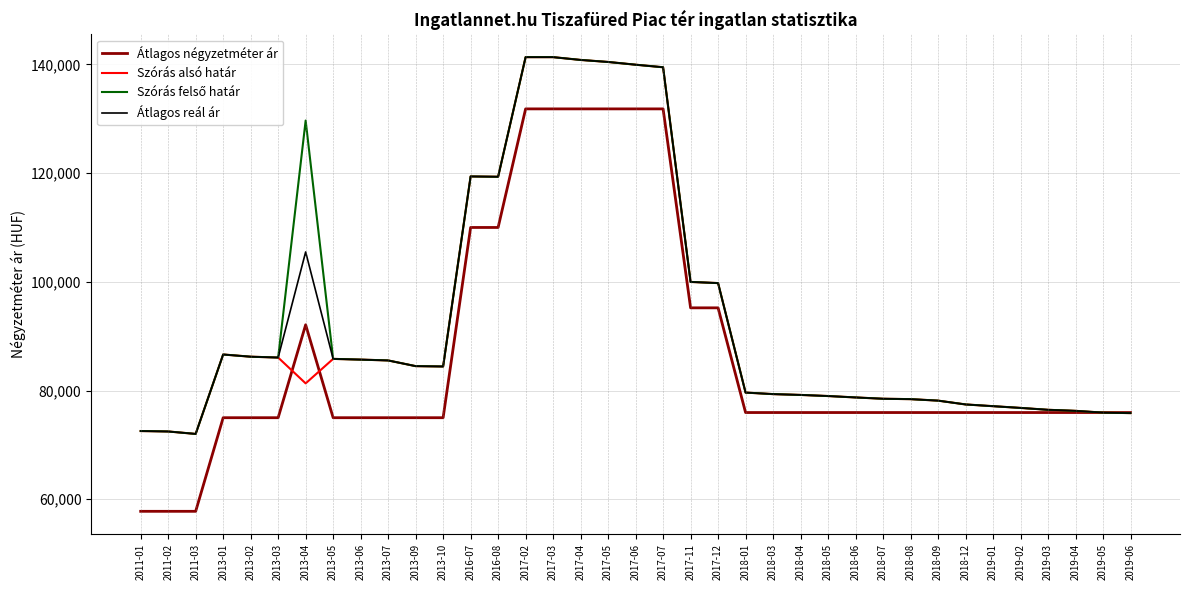

Which series has the largest range (max minus min)?

Átlagos négyzetméter ár